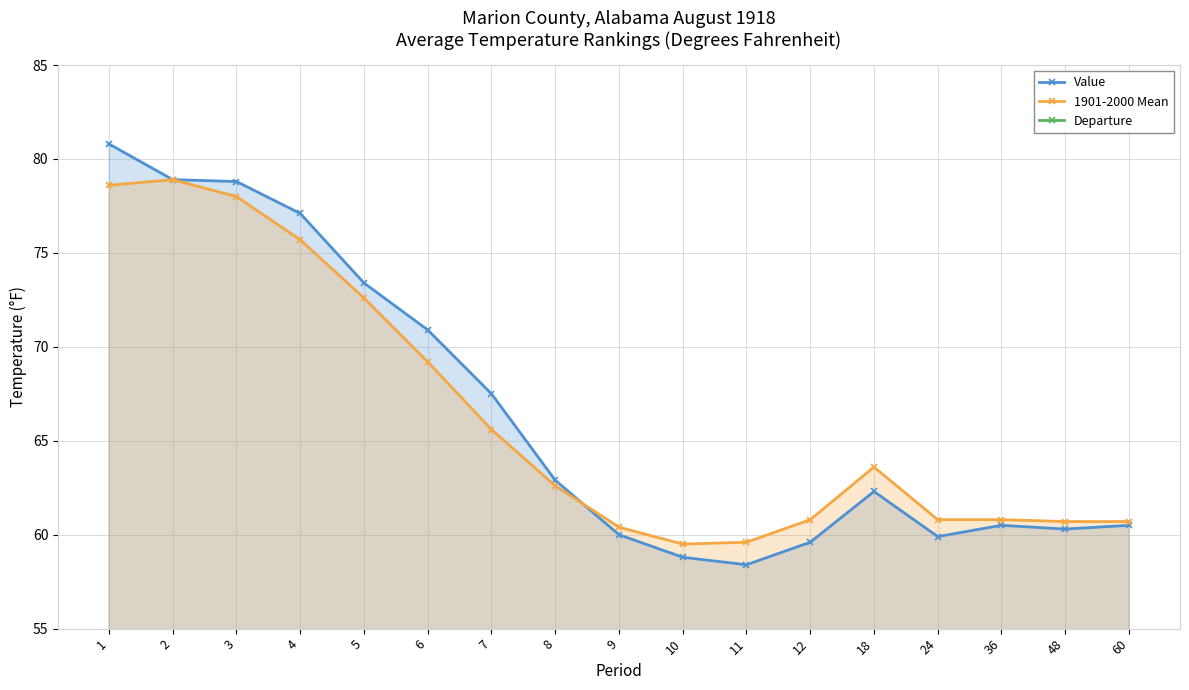

Where is Departure nearest to the value 0?

2